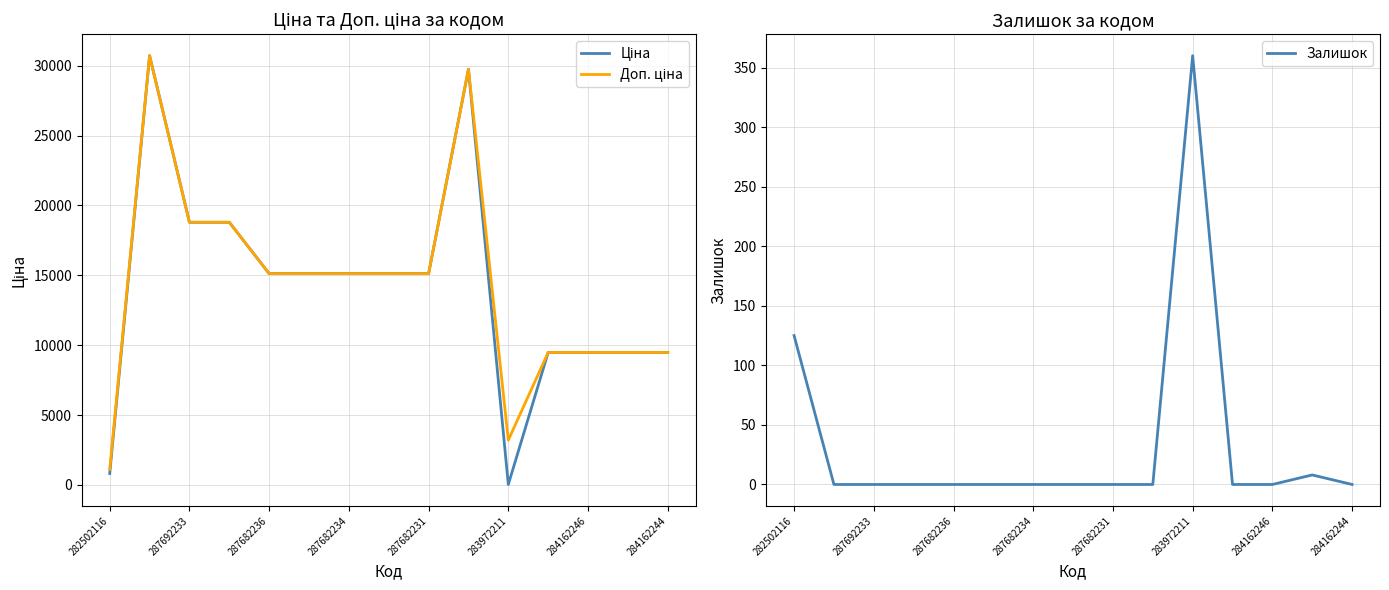

The value of Залишок at 287682231 is -229. True or false?

False